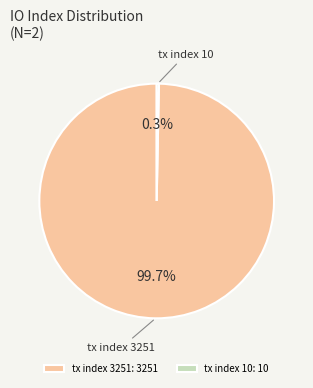

To the nearest percent, what is the average slice percentage?

50%